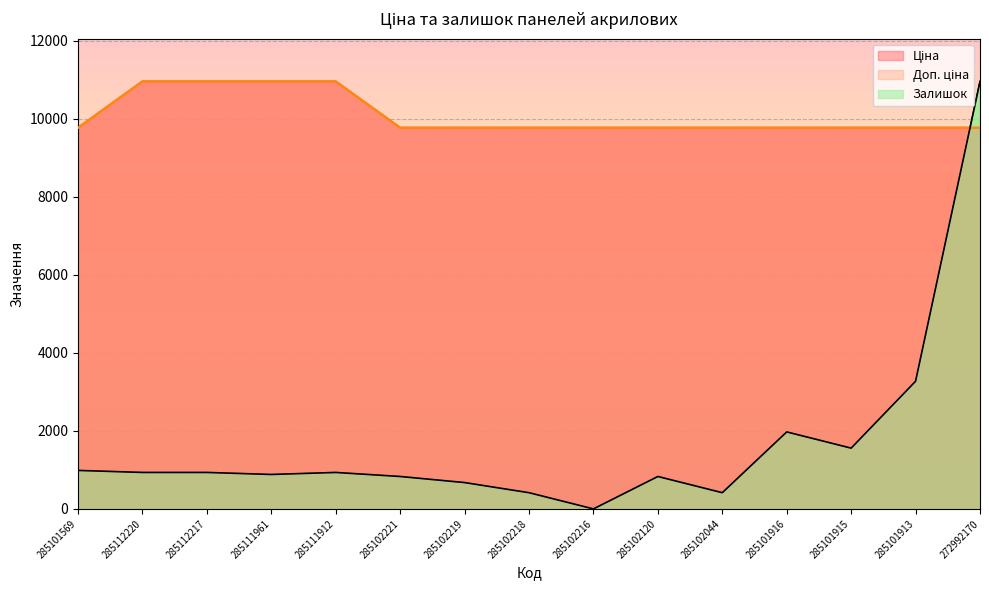

Rank the series at 285102120 from highest to lowest value.

Ціна, Доп. ціна, Залишок